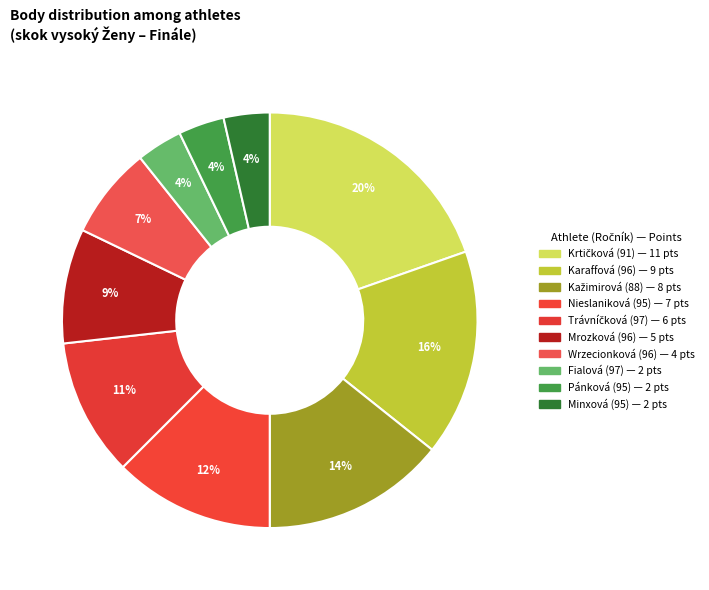

Count the number of slices in the pie.

10